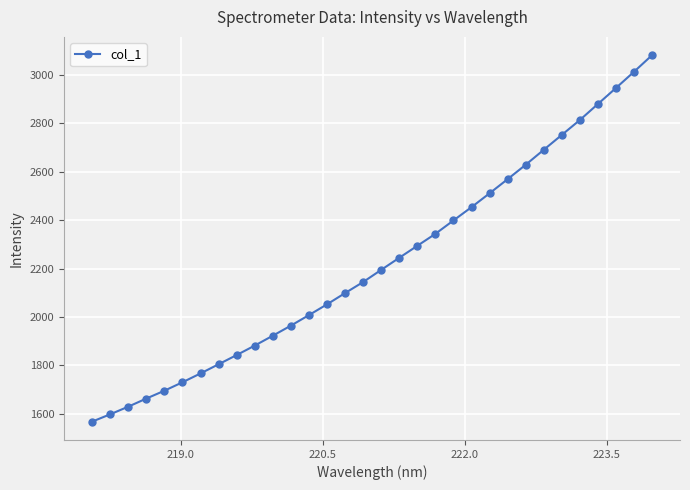

True or false: there are more than 2 points higher than both neighbors.

False